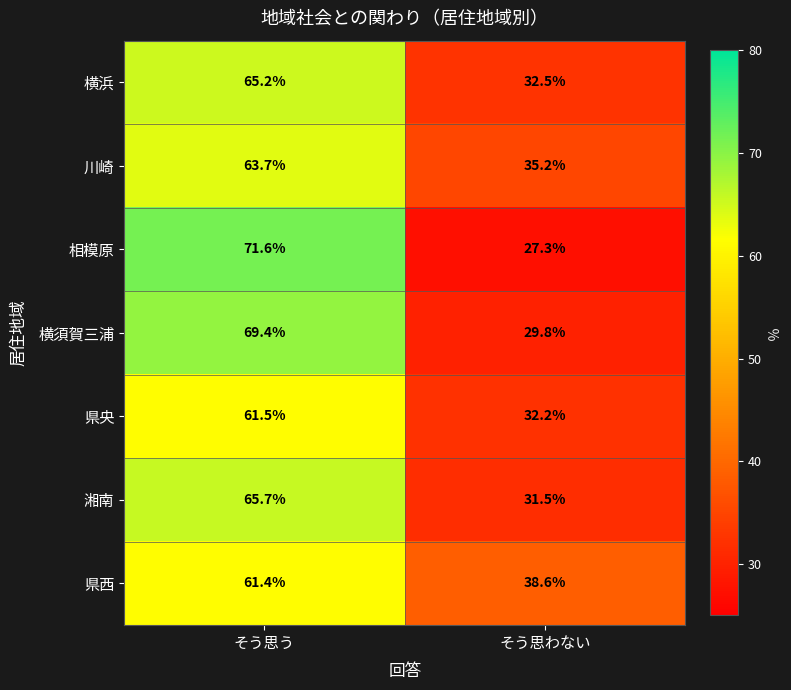

Which label corresponds to the smallest value in the chart?

そう思わない